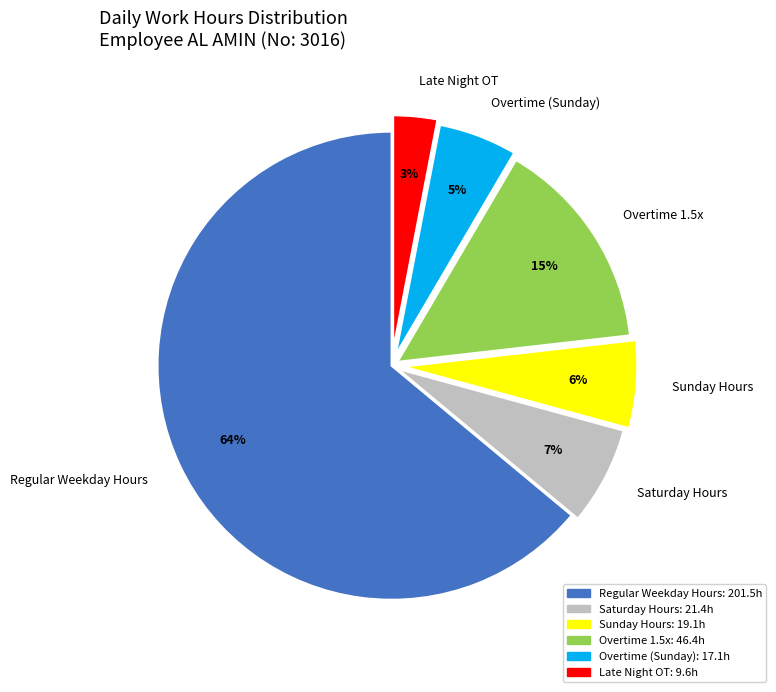

To the nearest percent, what portion does Late Night OT represent?

3%